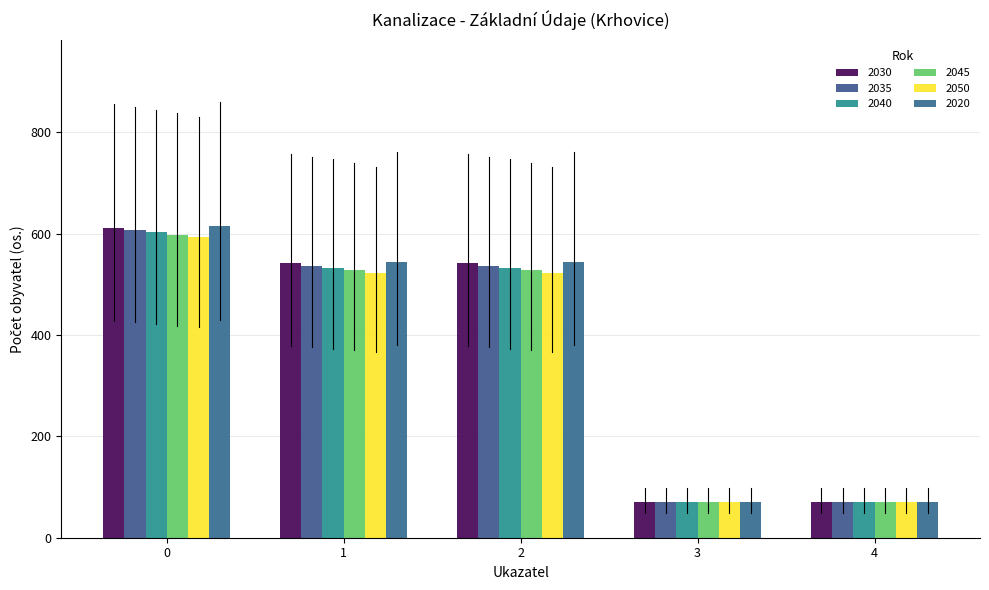

At which category is the sum across all series the highest?

0